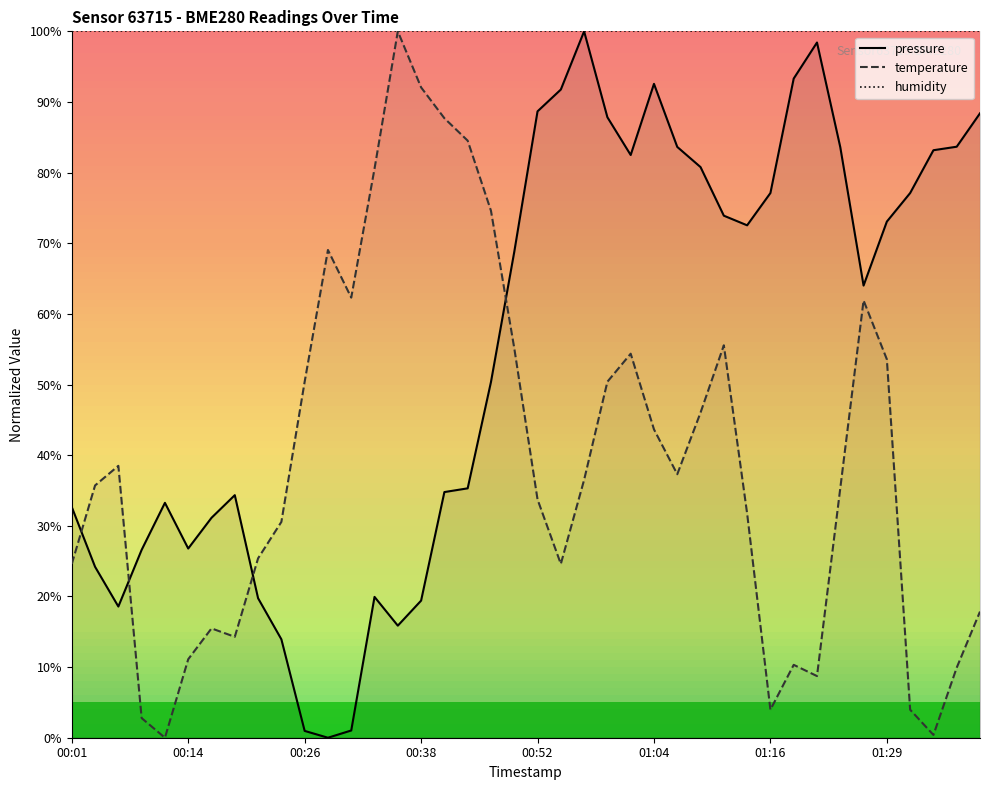

Does the chart display data point markers on the line(s)?

No